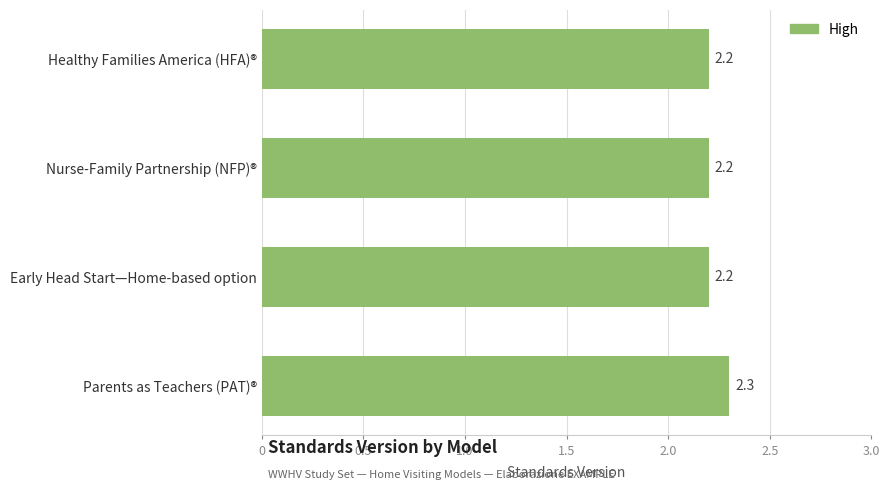

Between Parents as Teachers (PAT)® and Early Head Start—Home-based option, which is larger?

Parents as Teachers (PAT)®